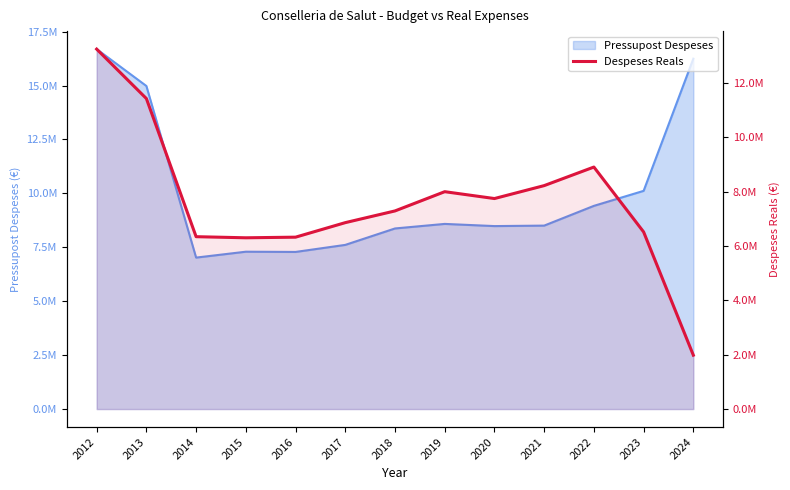

Which label corresponds to the largest value in the chart?

2012